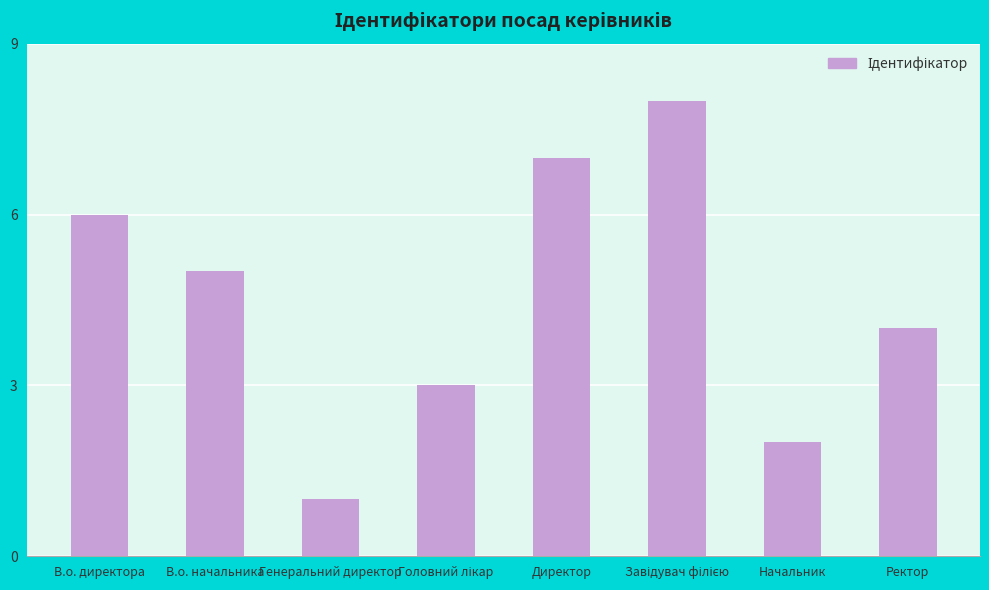

How many bars are there in total?

8